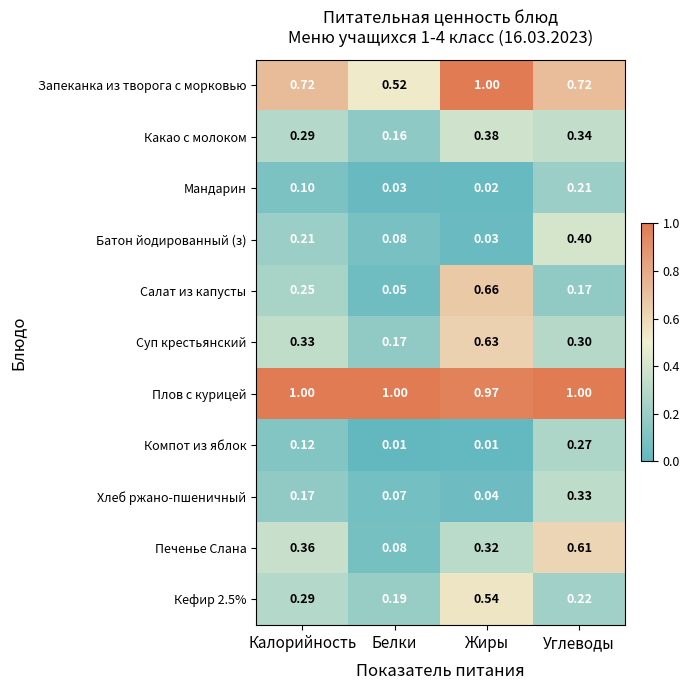

Is the value of Кефир 2.5% at Калорийность greater than the value of Хлеб ржано-пшеничный at Жиры?

Yes